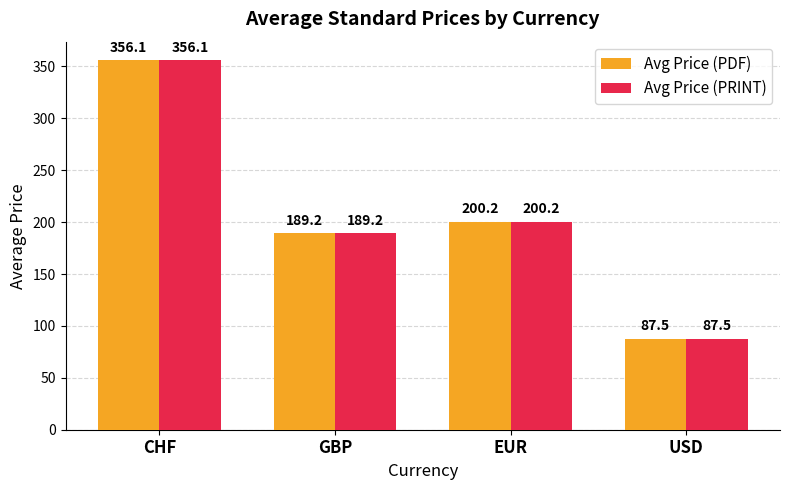

What is the difference between the Avg Price (PRINT) values at GBP and EUR?

11.0